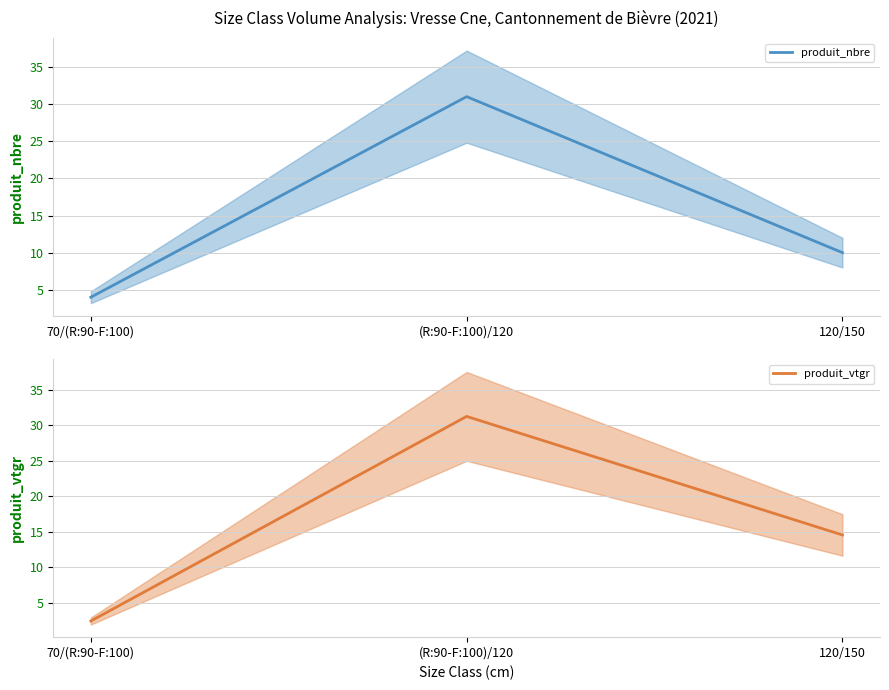

What are all the series names shown in the legend?

produit_nbre, produit_vtgr